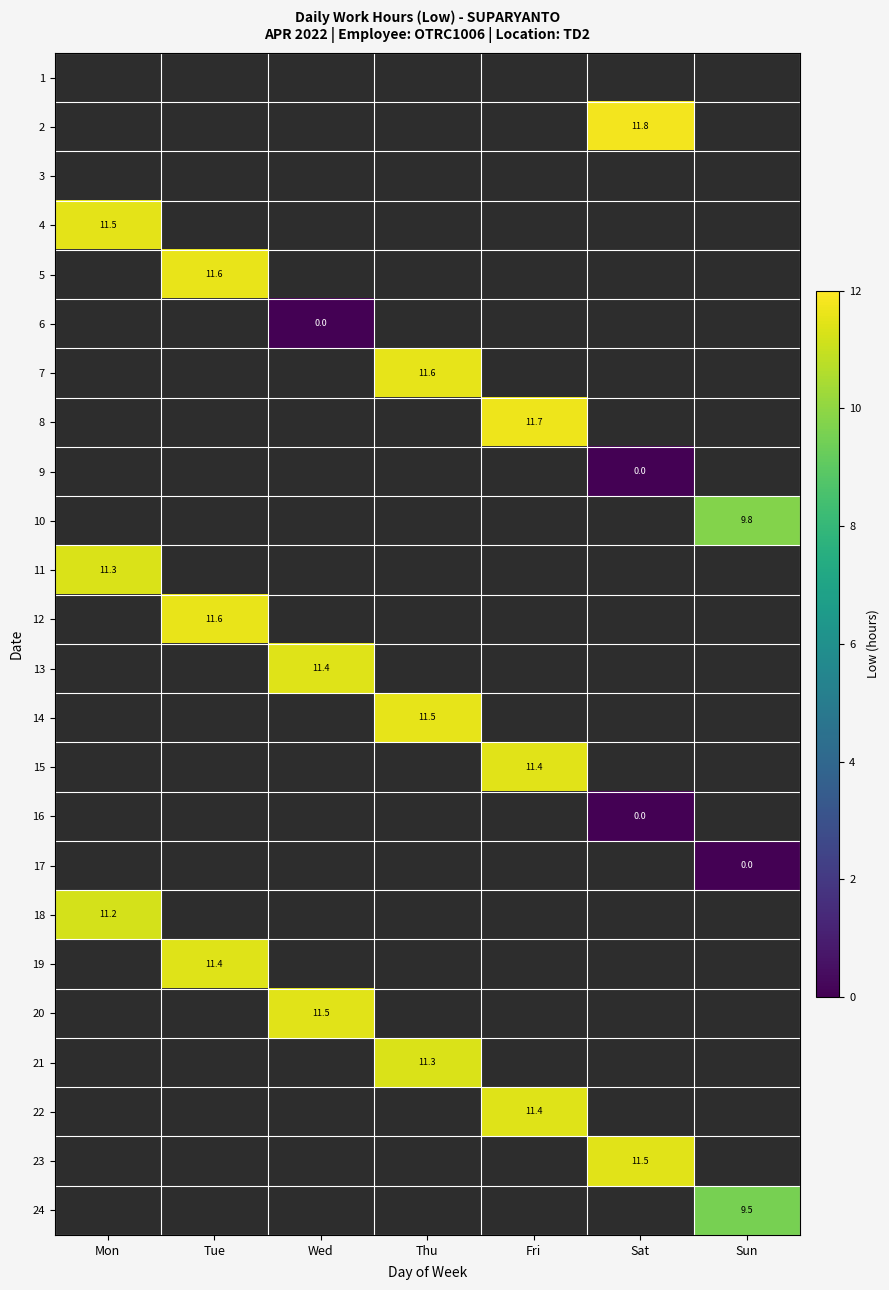

Rank the categories by 5 value from lowest to highest.

Mon, Tue, Wed, Thu, Fri, Sat, Sun